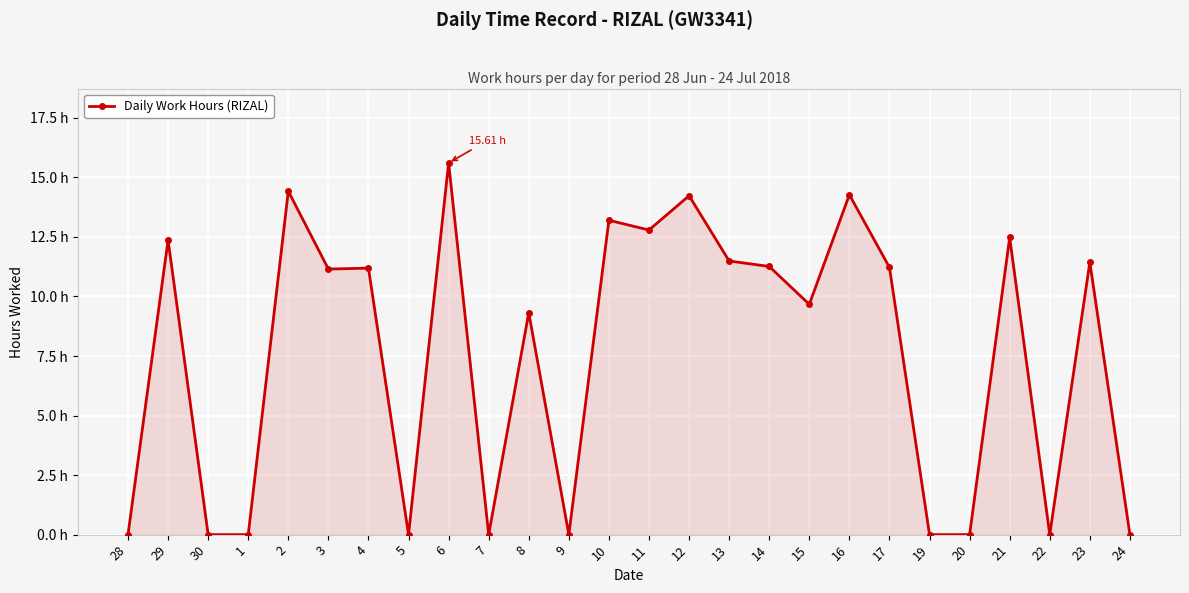

The value at 29 is 12.4. True or false?

True